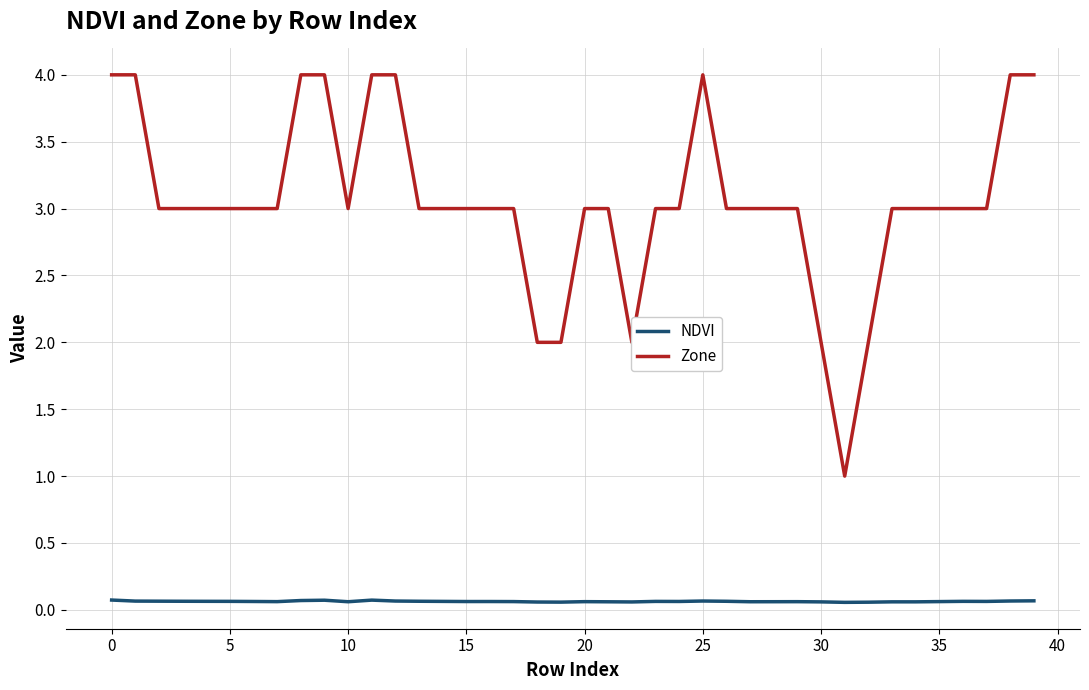

Which series has the largest total across all categories?

Zone